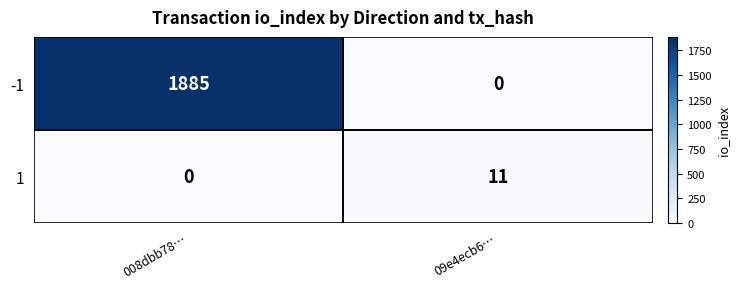

At which category does the chart reach its peak across all series?

008dbb78…